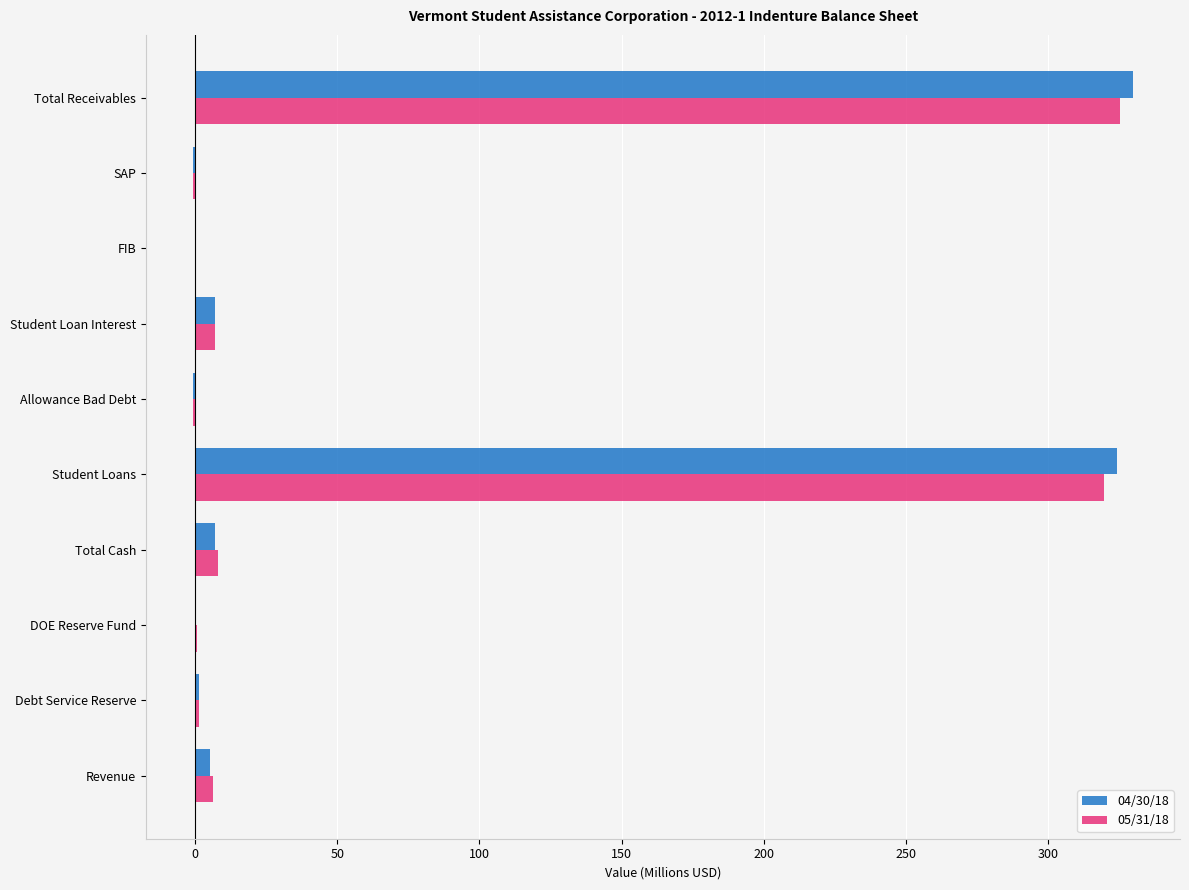

True or false: 04/30/18 has a value of 329.9 at Total Receivables.

True